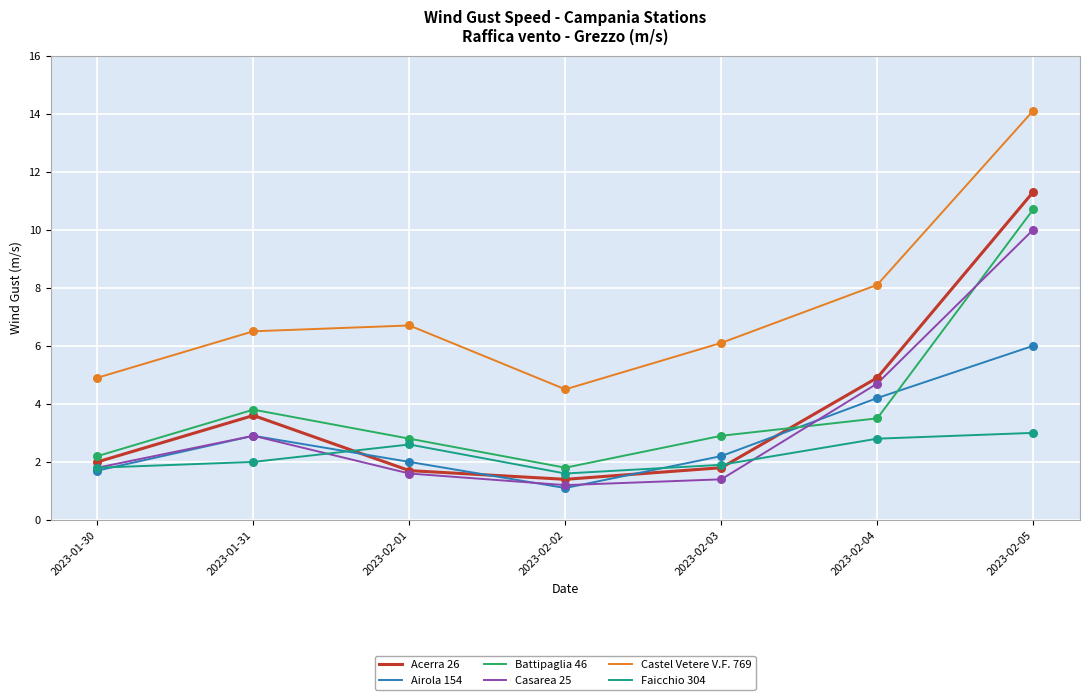

Which series has the largest range (max minus min)?

Acerra 26